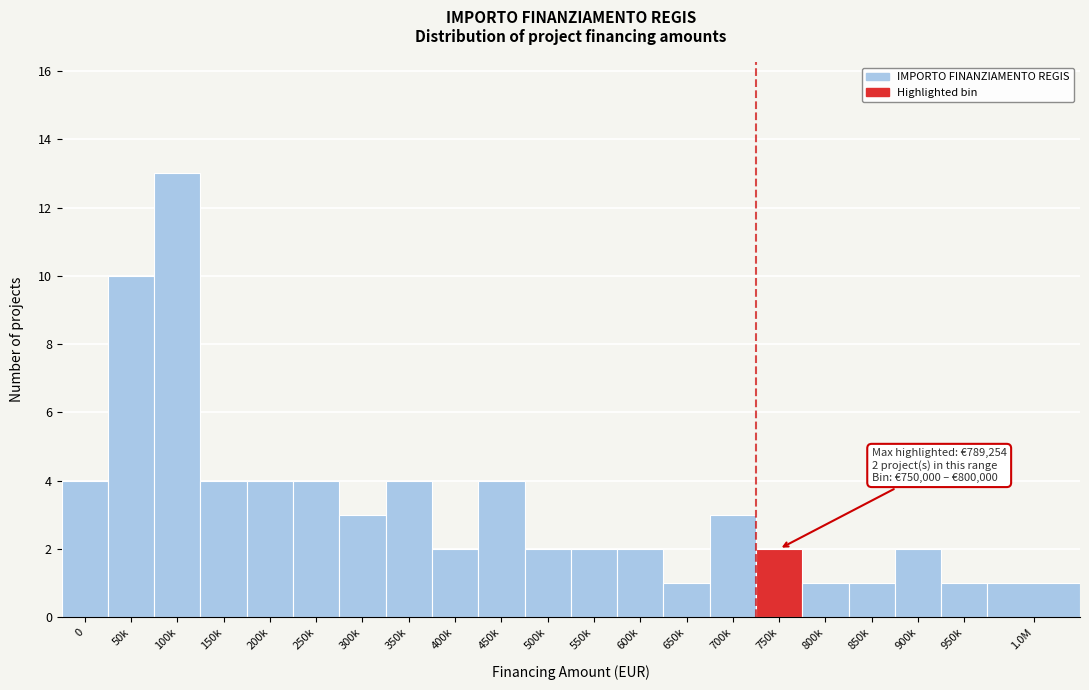

Reading right to left, list all the values displayed in this chart.

1.0M=1	950k=1	900k=2	850k=1	800k=1	750k=2	700k=3	650k=1	600k=2	550k=2	500k=2	450k=4	400k=2	350k=4	300k=3	250k=4	200k=4	150k=4	100k=13	50k=10	0=4